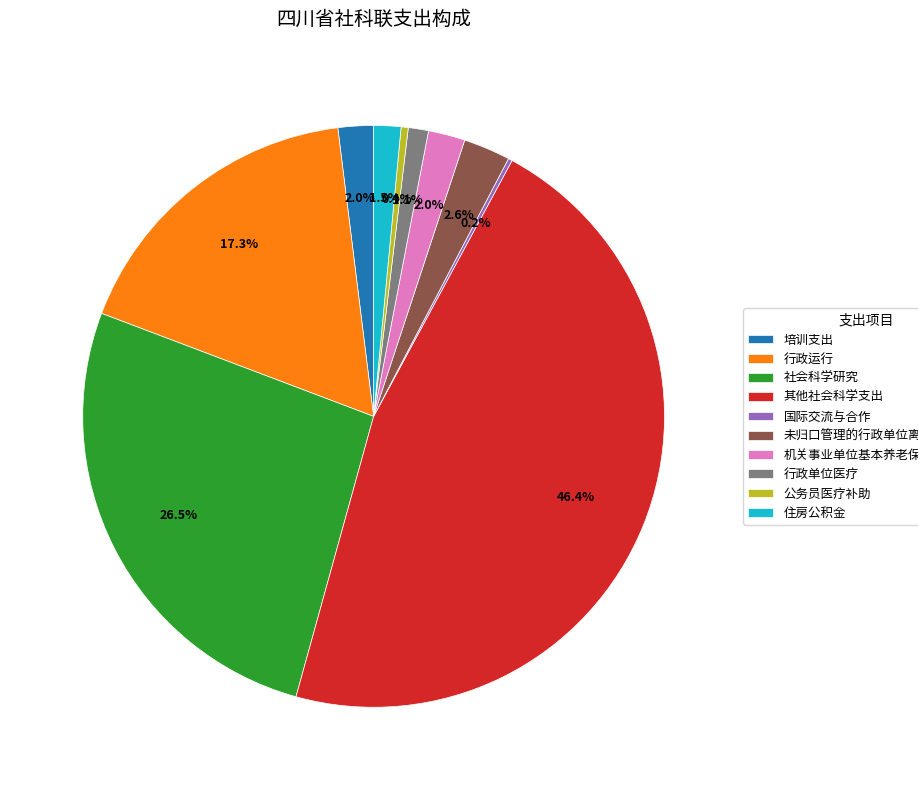

Which slice is the largest?

其他社会科学支出